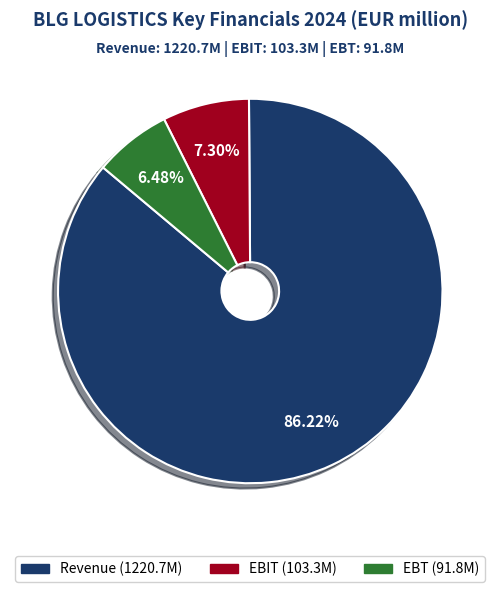

The EBIT slice represents 15% of the pie. True or false?

False